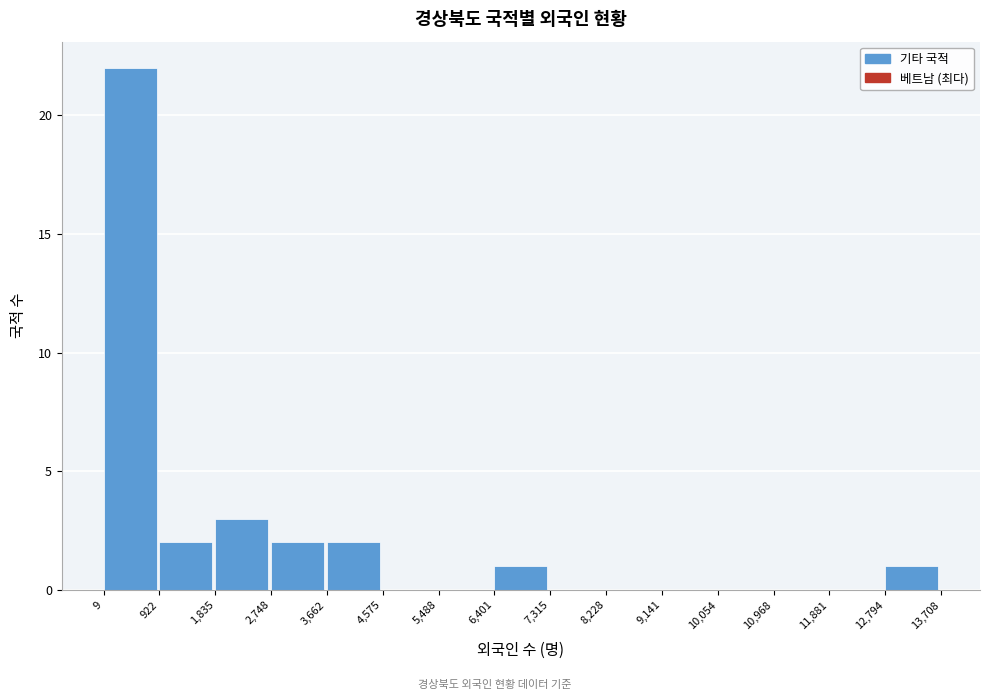

What is the height of the bar covering 3,662 to 4,575 on the x-axis? The values are not printed on the chart, so give them approximately, as read against the axis.

2